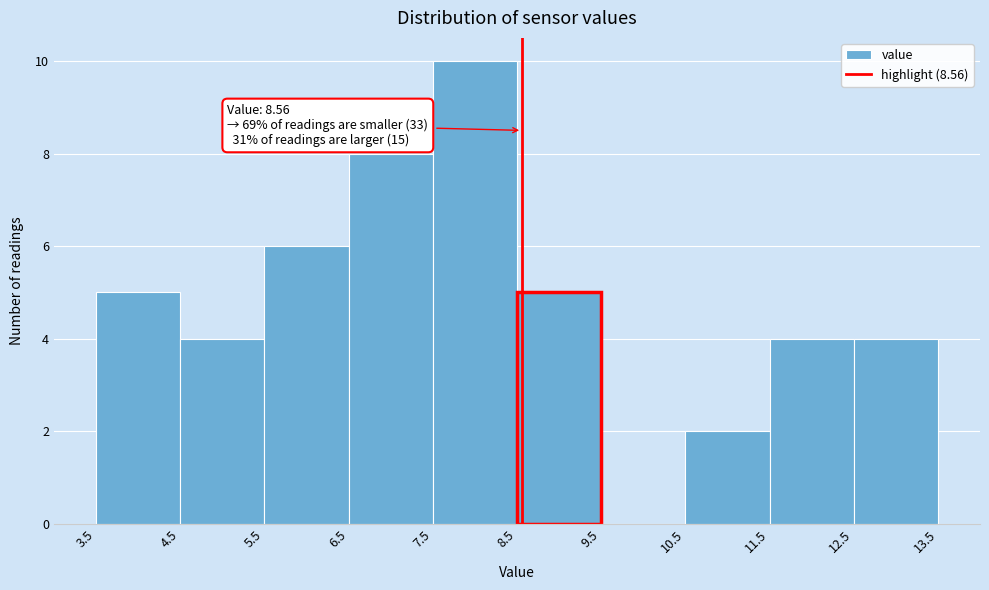

Over which range of the x-axis is the bar tallest?

7.5 to 8.5